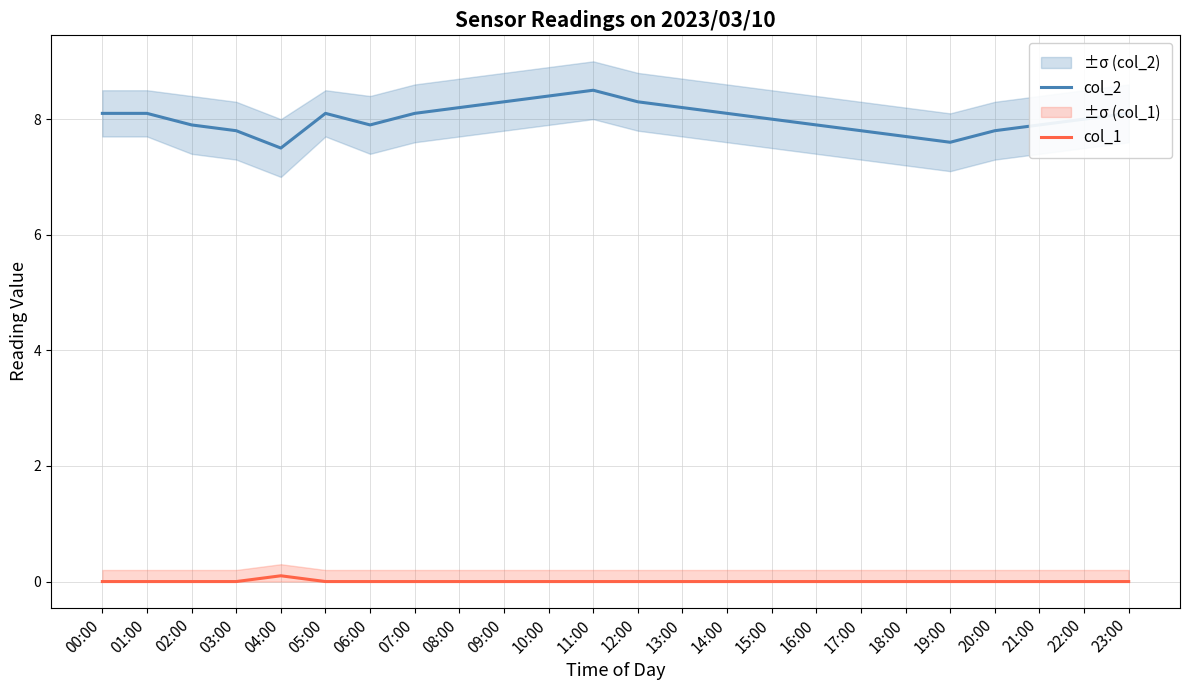

What are all the series names shown in the legend?

col_2, col_1